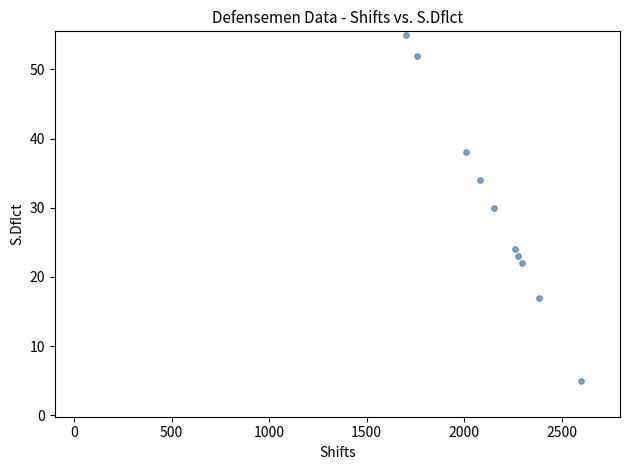

What is the range of Y values (max minus min)?

50